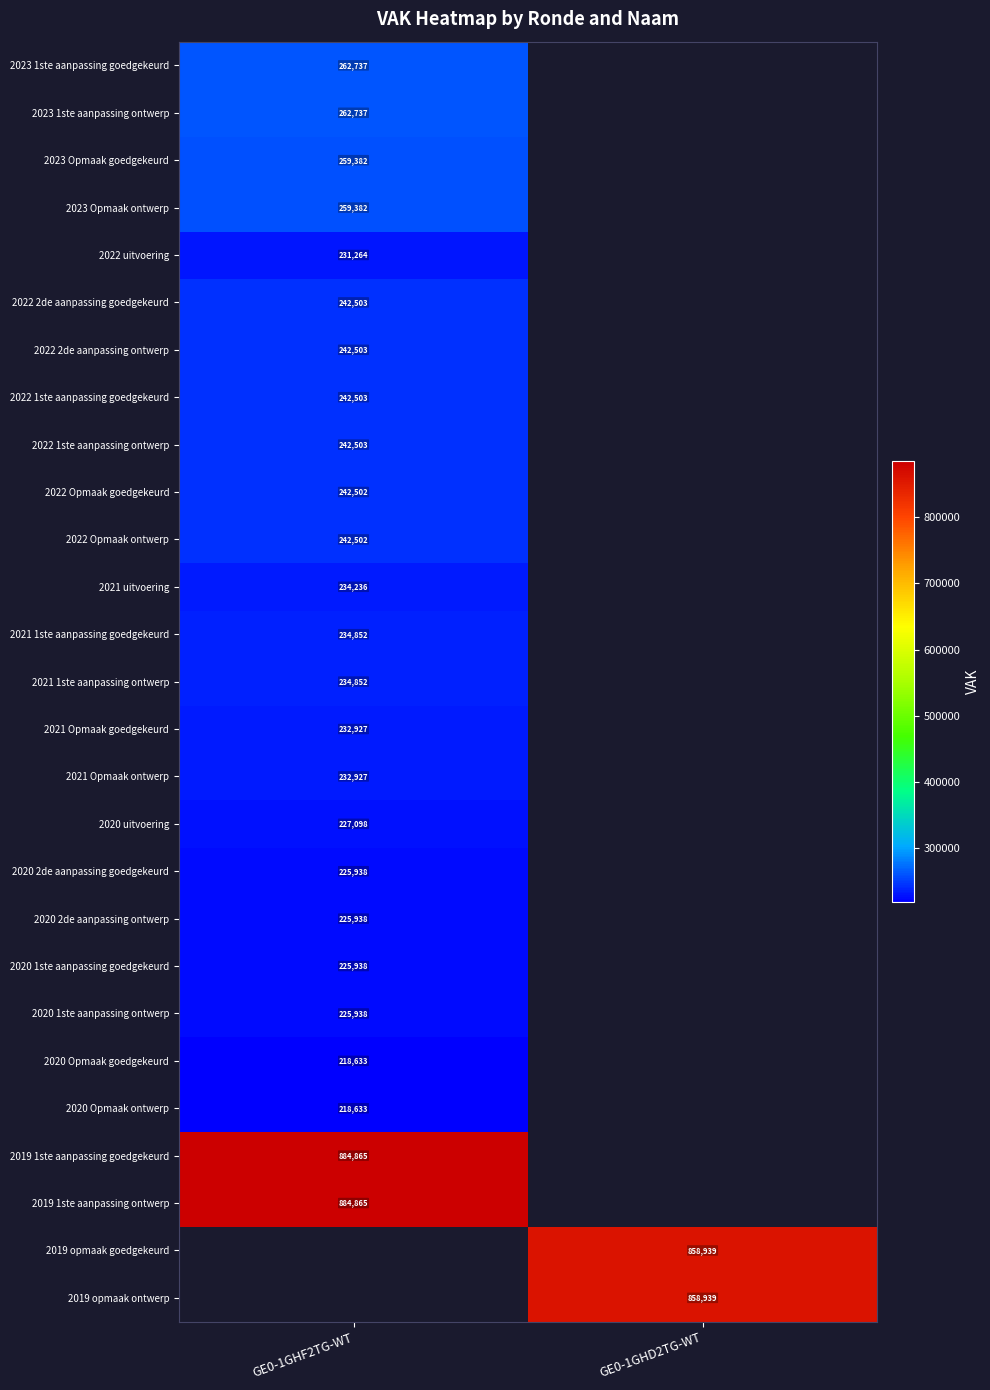

Count the number of data series in this chart.

27